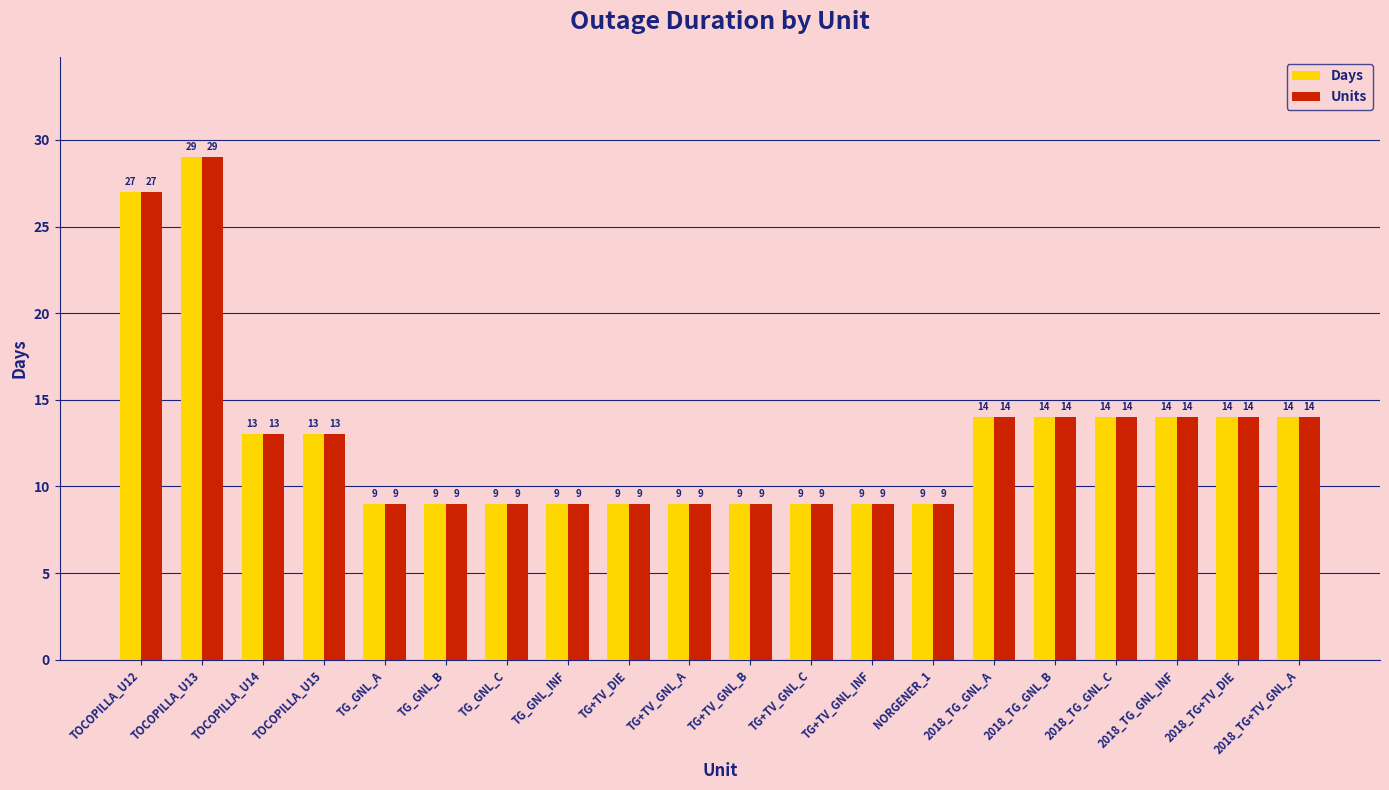

Is it true that Units equals 14 at 2018_TG+TV_GNL_A?

True